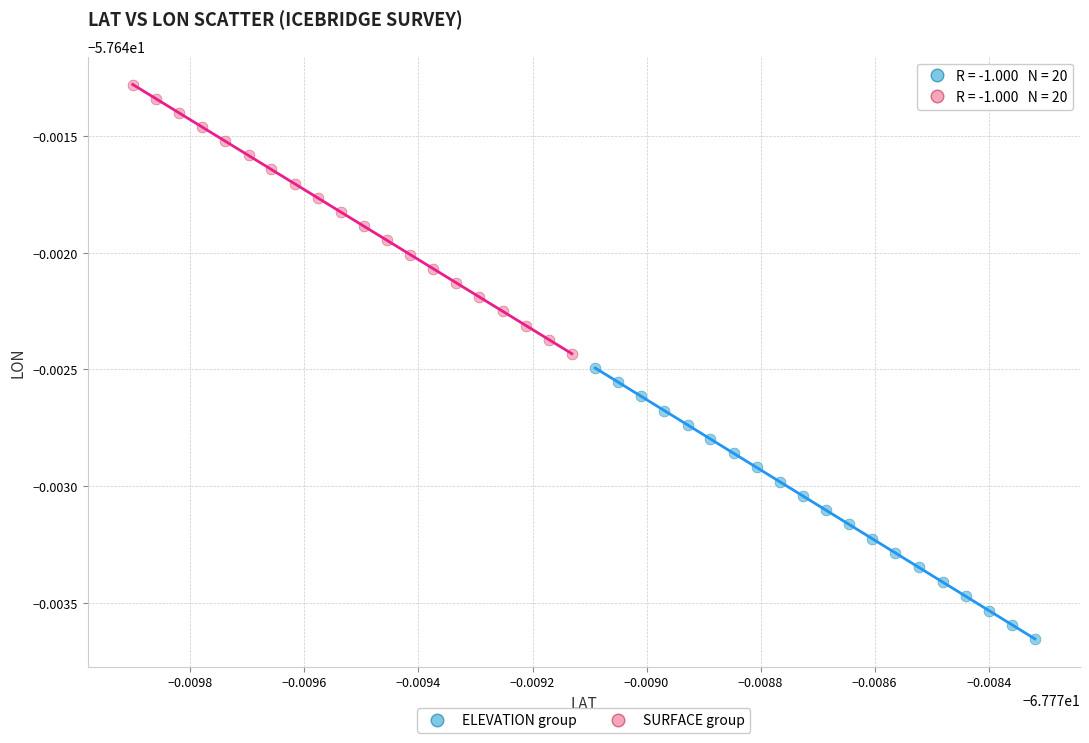

What are all the series names shown in the legend?

ELEVATION group, SURFACE group